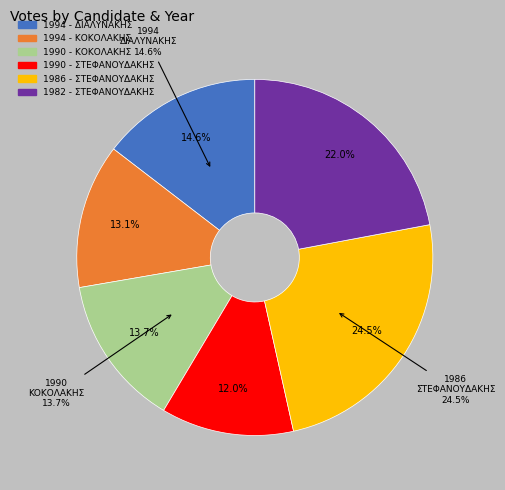

Is it true that 1990 - ΚΟΚΟΛΑΚΗΣ is 8% of the pie?

False